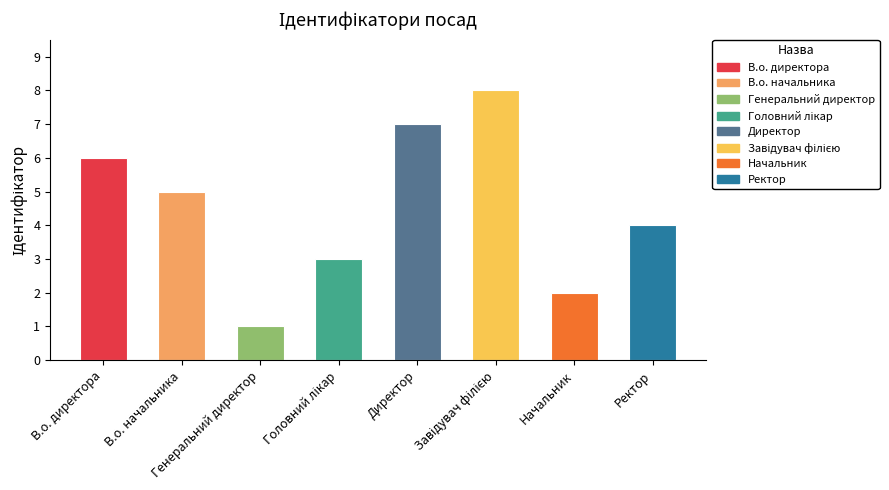

How many bars are there in total?

8